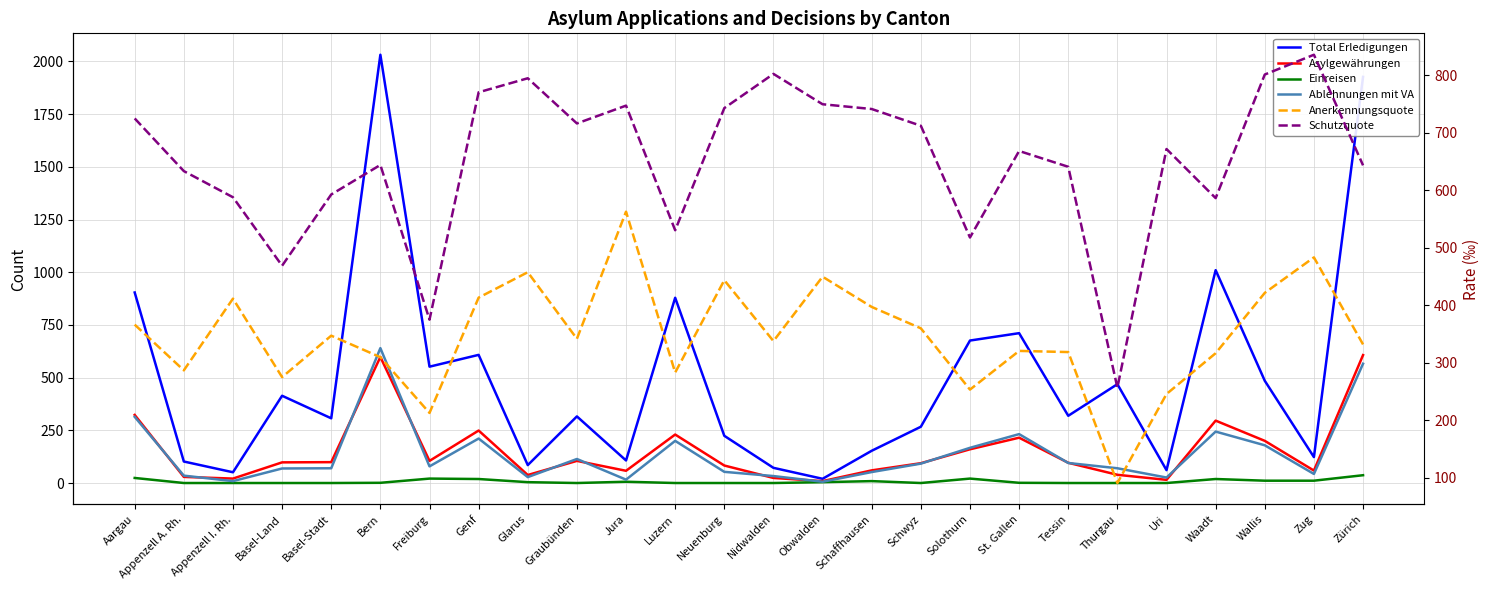

What is the highest value of the Anerkennungsquote series?

563.1